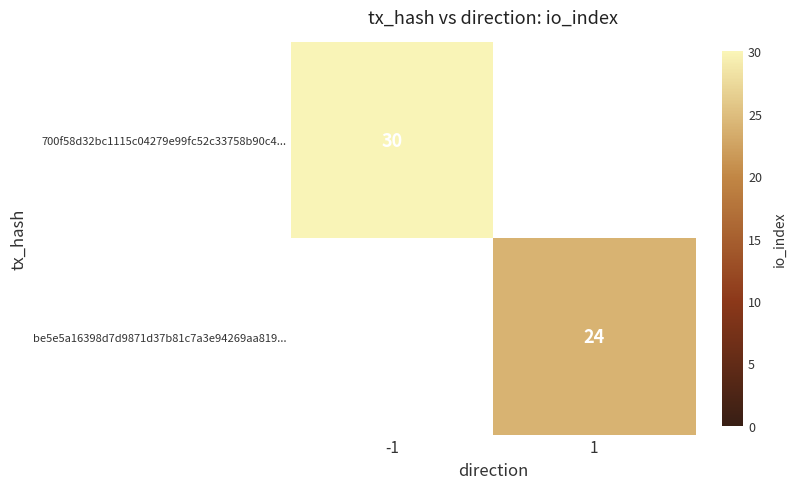

What is the smallest value displayed?

24.0